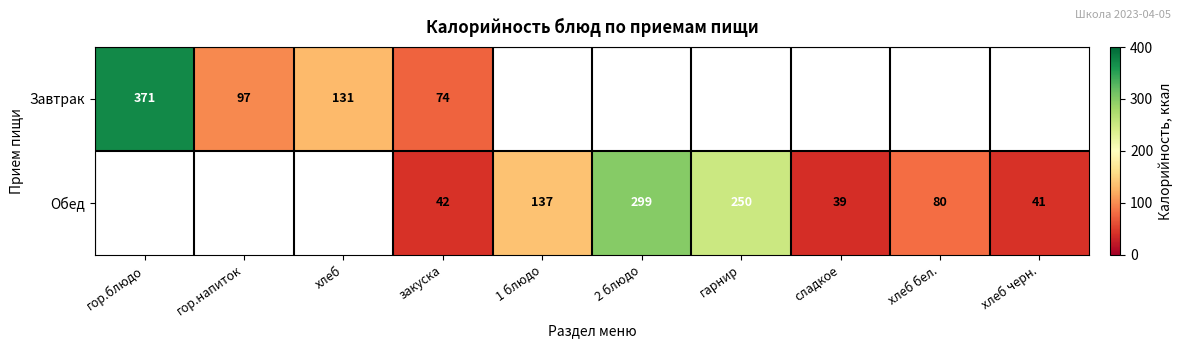

Which category has the highest value across all series?

гор.блюдо